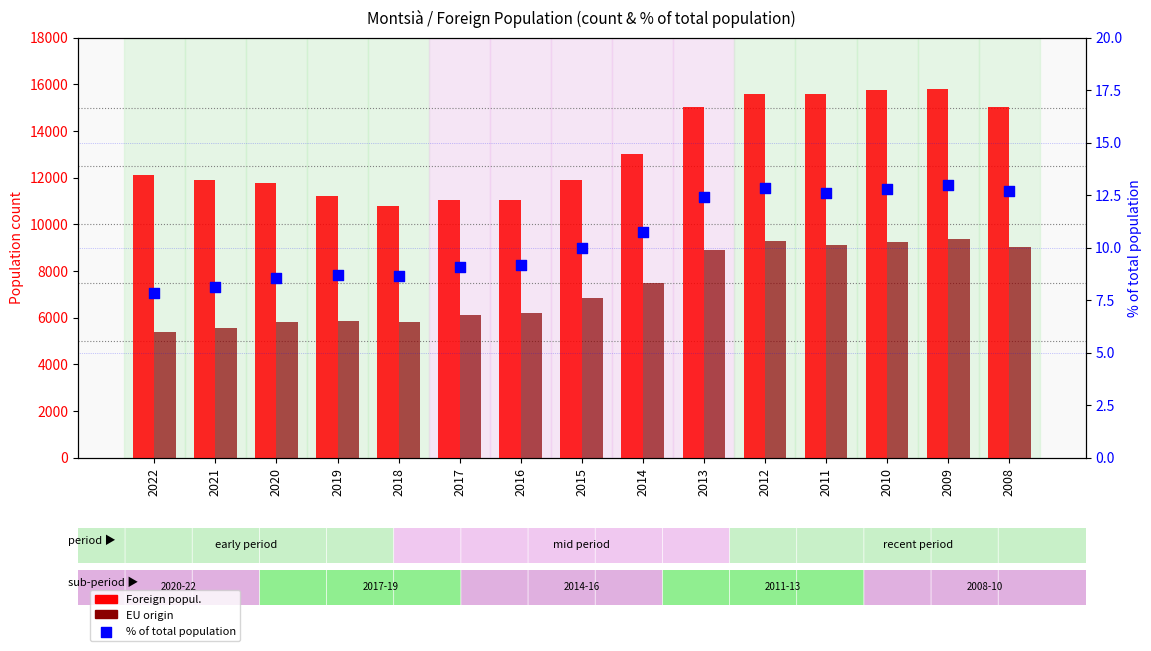

Is the value of Foreign popul. at 2020 greater than the value of EU origin at 2009?

Yes